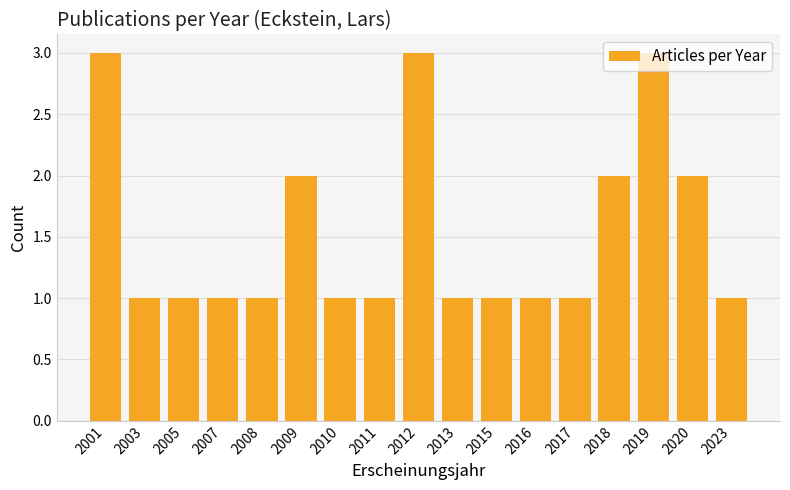

What is the value of the 14th bar from the left?

2